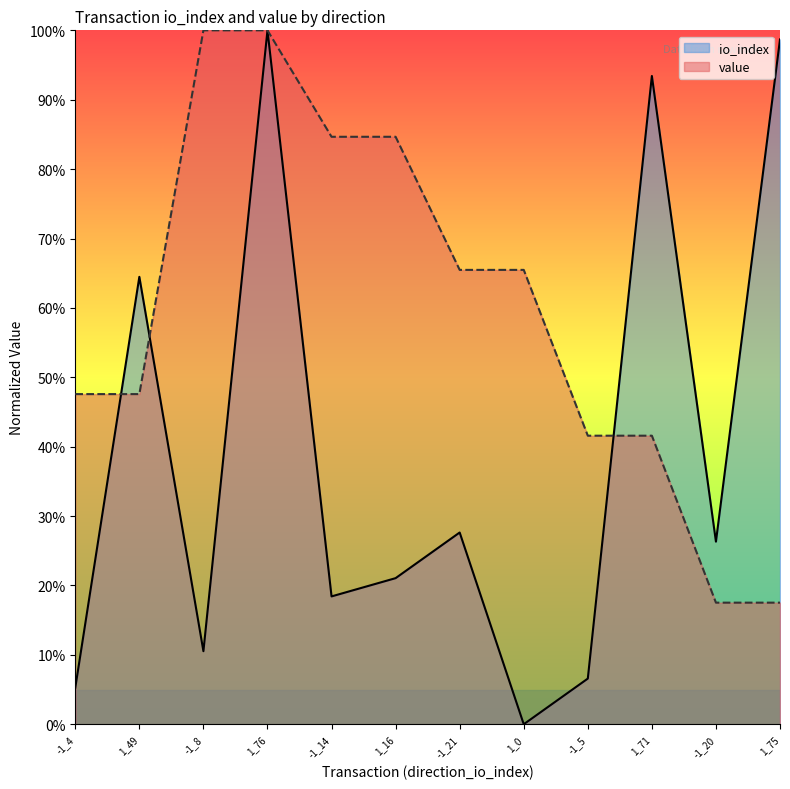

List the labels in order of value value, largest first.

-1_8, 1_76, -1_14, 1_16, -1_21, 1_0, -1_4, 1_49, -1_5, 1_71, -1_20, 1_75